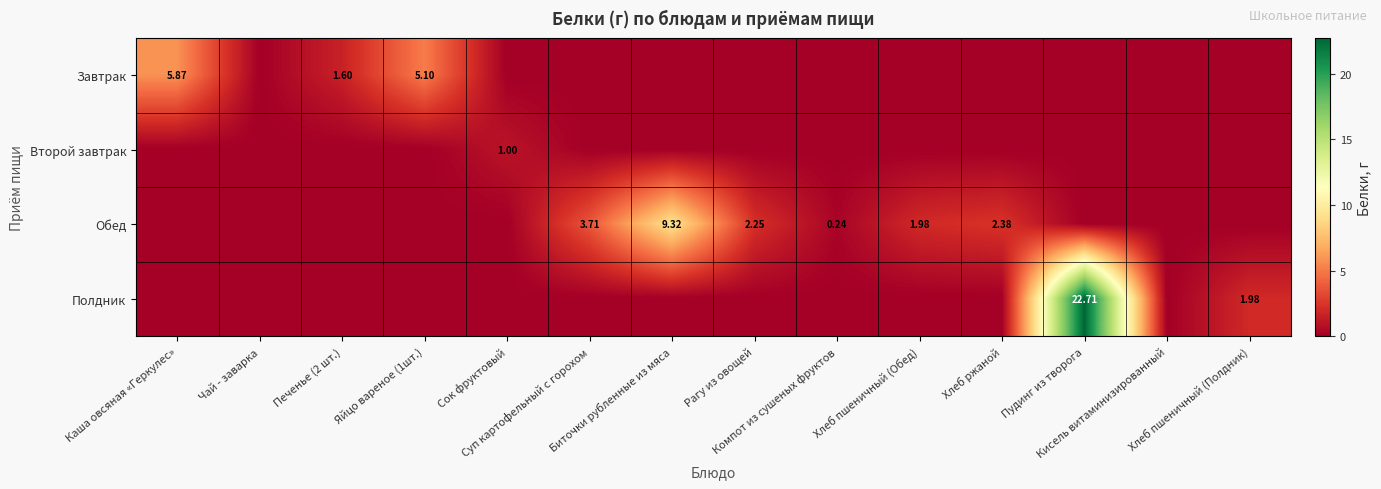

Between Сок фруктовый and Кисель витаминизированный, which series saw the biggest shift?

Второй завтрак